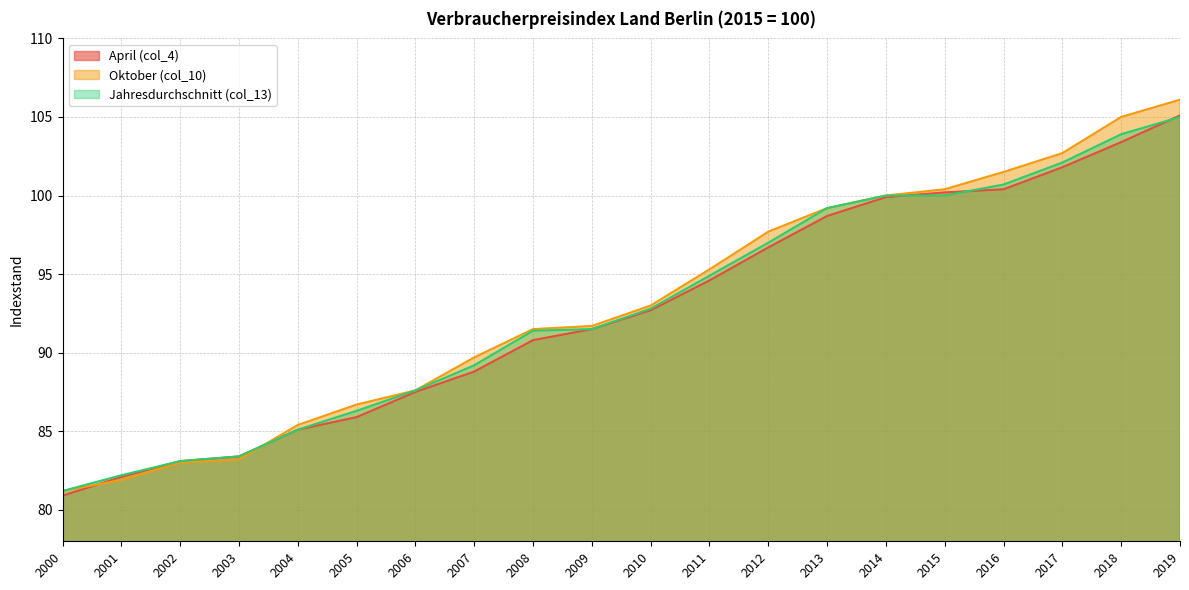

What is the value of the April (col_4) point at the 19th from the left?

103.4